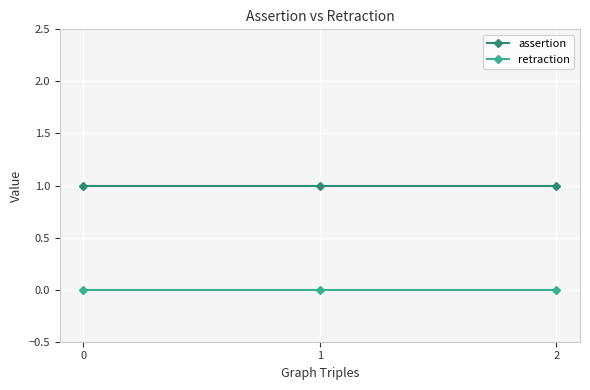

The value of retraction at 2 is 0. True or false?

True